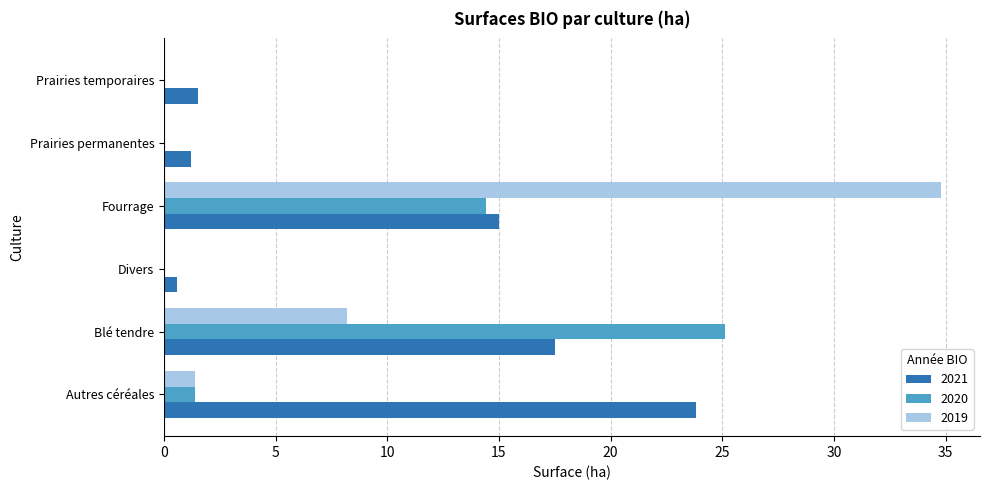

What is the approximate value of 2019 at Autres céréales?

1.4